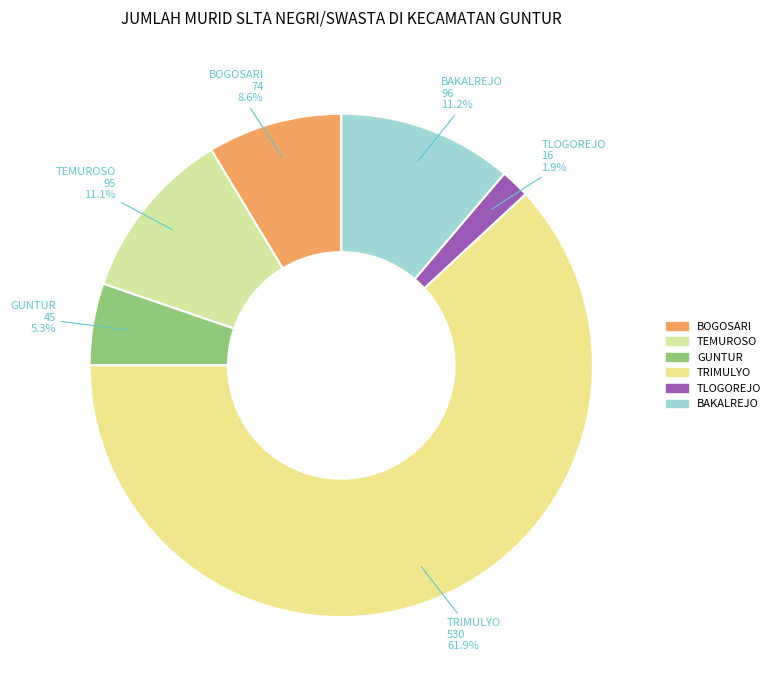

Is it true that BOGOSARI is 9% of the pie?

True